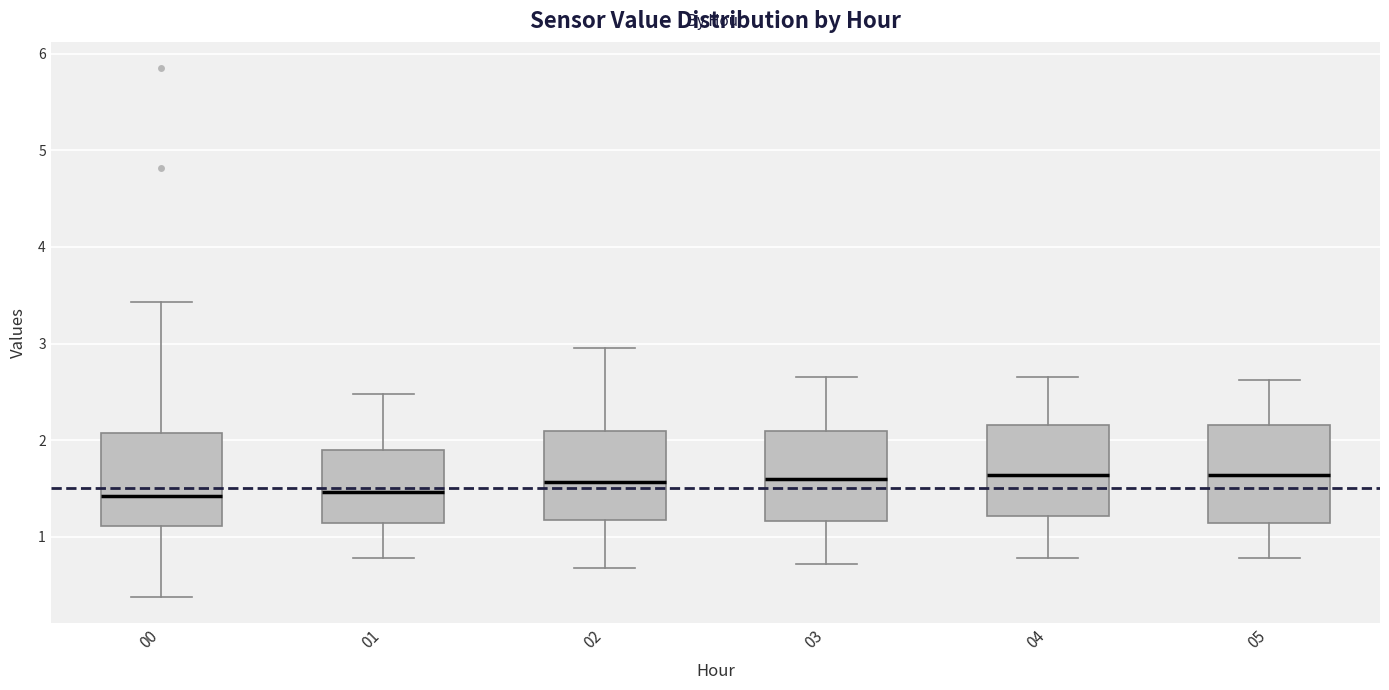

Reading left to right, read every box against the y-axis: the position of its median line, the range the box covers, and the ends of its whiskers. The values are not printed on the chart, so give them approximately, as read against the axis.

00: median 1.4, box 1.1 to 2.1, whiskers 0.4 to 3.4
01: median 1.5, box 1.1 to 1.9, whiskers 0.8 to 2.5
02: median 1.6, box 1.2 to 2.1, whiskers 0.7 to 3.0
03: median 1.6, box 1.2 to 2.1, whiskers 0.7 to 2.7
04: median 1.6, box 1.2 to 2.2, whiskers 0.8 to 2.7
05: median 1.6, box 1.1 to 2.2, whiskers 0.8 to 2.6